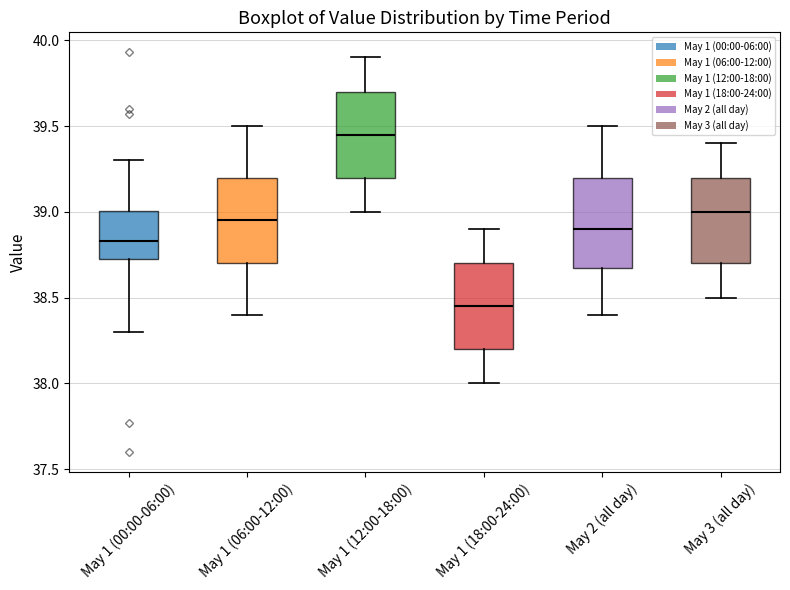

Reading left to right, read every box against the y-axis: the position of its median line, the range the box covers, and the ends of its whiskers. The values are not printed on the chart, so give them approximately, as read against the axis.

May 1 (00:00-06:00): median 38.85, box 38.70 to 39.00, whiskers 38.30 to 39.30
May 1 (06:00-12:00): median 38.95, box 38.70 to 39.20, whiskers 38.40 to 39.50
May 1 (12:00-18:00): median 39.45, box 39.20 to 39.70, whiskers 39.00 to 39.90
May 1 (18:00-24:00): median 38.45, box 38.20 to 38.70, whiskers 38.00 to 38.90
May 2 (all day): median 38.90, box 38.70 to 39.20, whiskers 38.40 to 39.50
May 3 (all day): median 39.00, box 38.70 to 39.20, whiskers 38.50 to 39.40